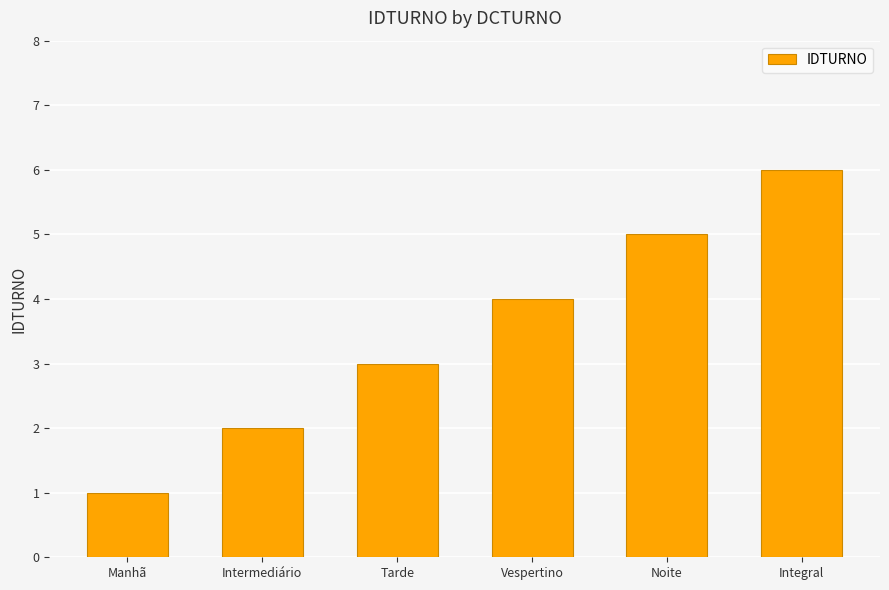

Reading right to left, transcribe all the data shown in this chart.

6	5	4	3	2	1